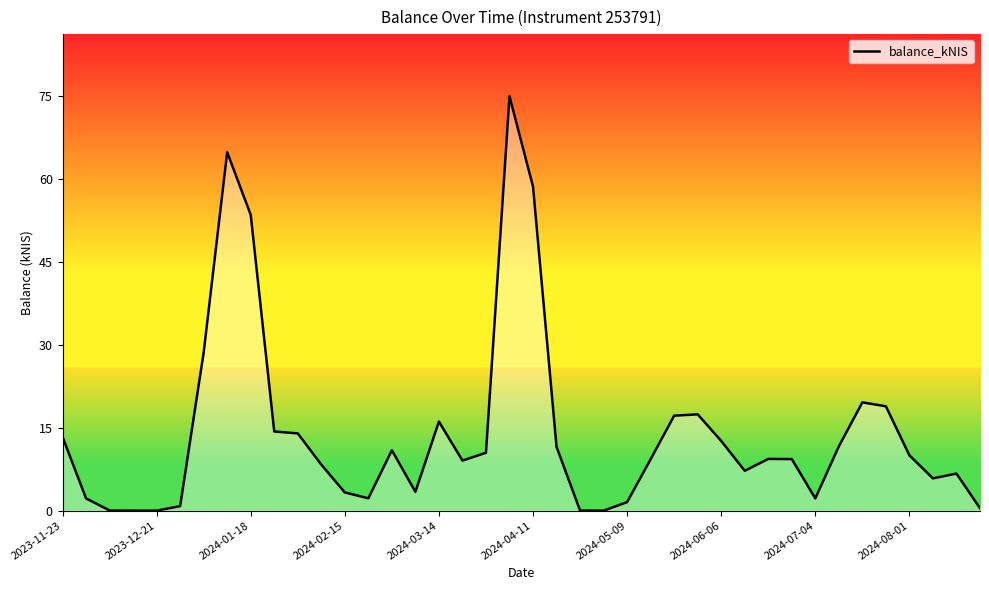

What is the maximum value shown in the chart?

75.0